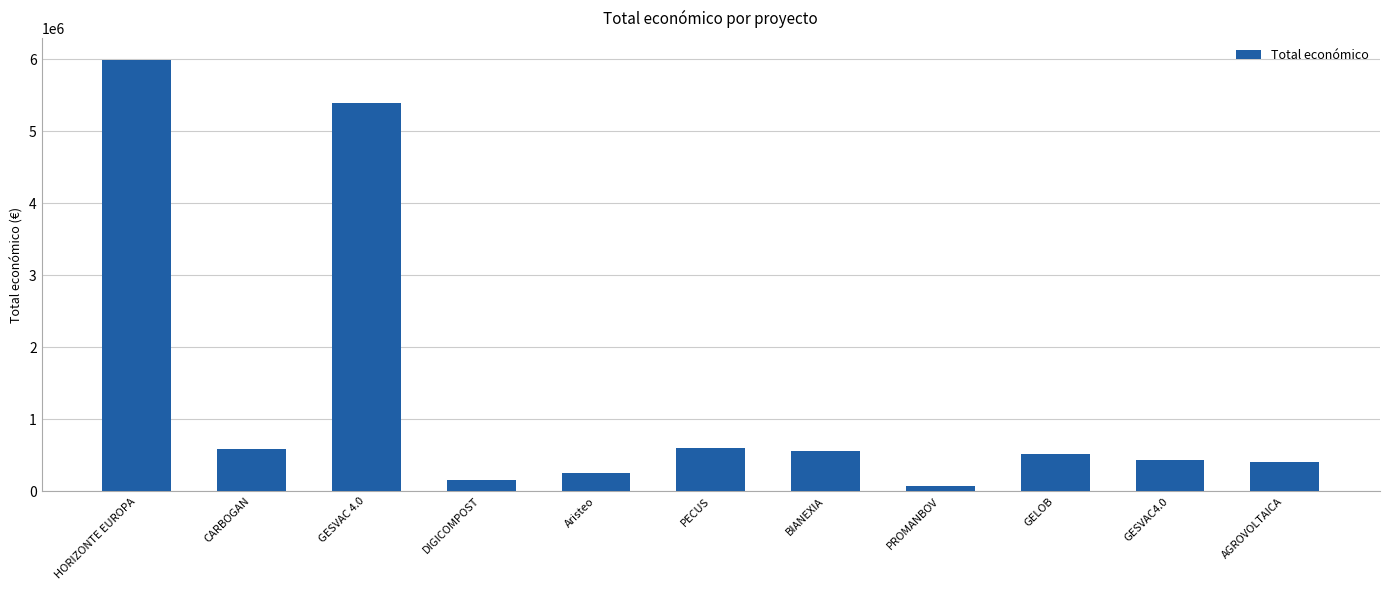

What is the approximate value at HORIZONTE EUROPA, to the nearest 10?

5996600